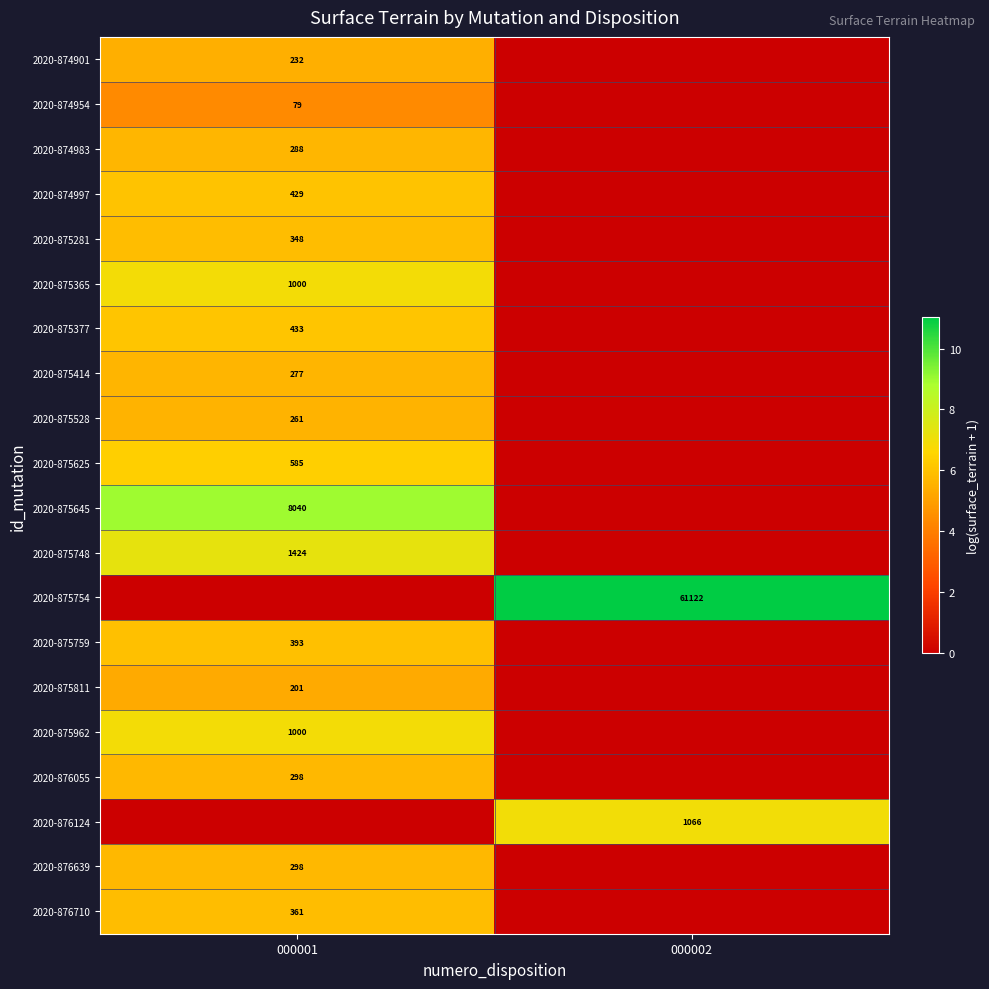

Which label corresponds to the largest value in the chart?

000002